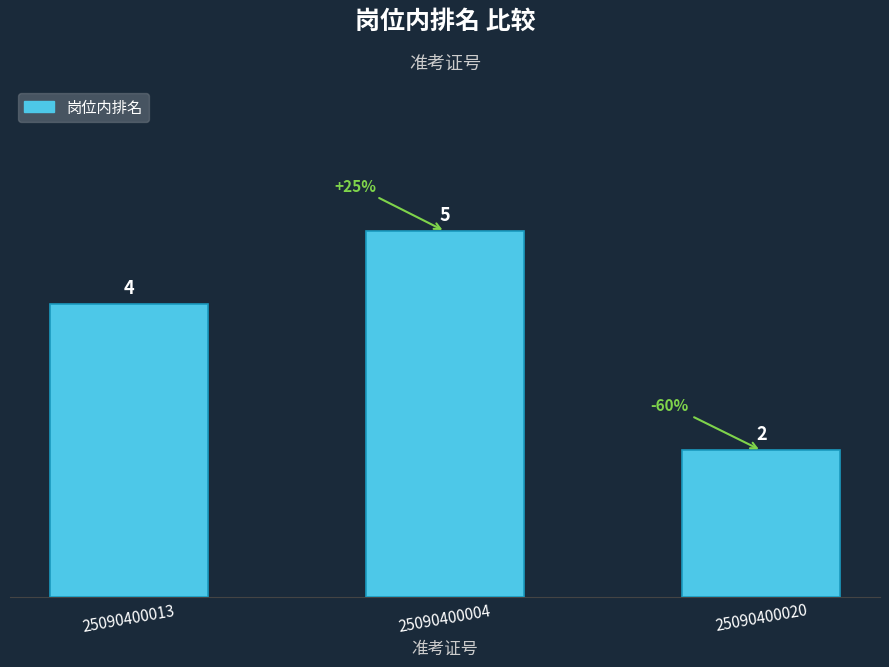

What position from the left is 25090400020?

3